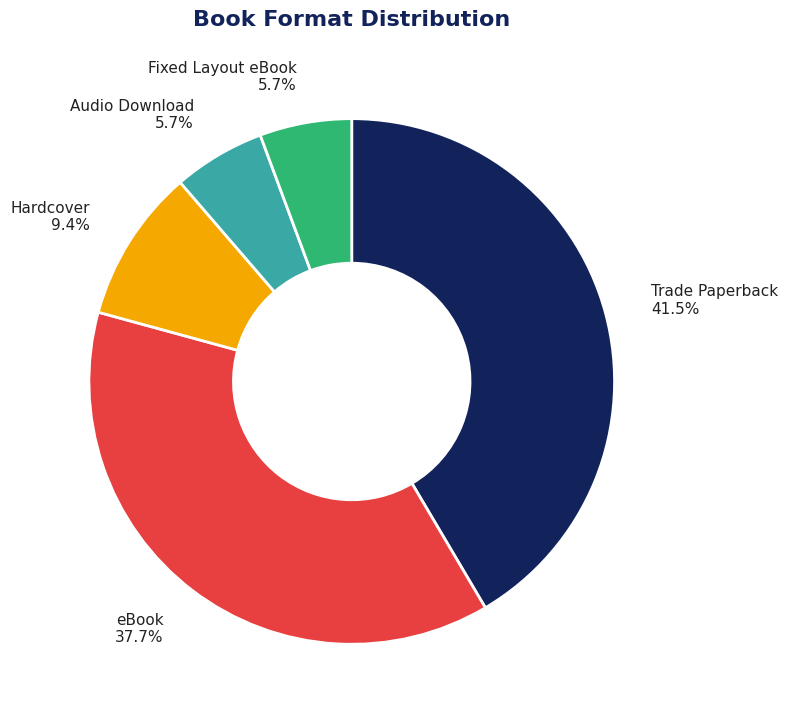

Approximately how many times larger is the value at Trade Paperback compared to Hardcover?

4.4